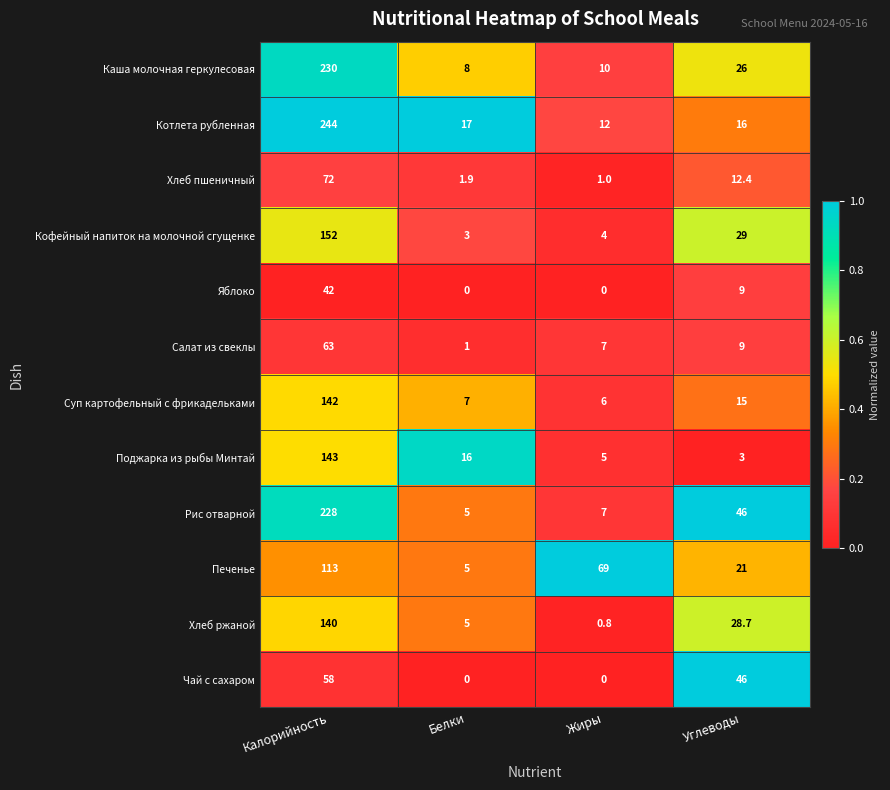

List the series in order of their peak value, lowest first.

Яблоко, Чай с сахаром, Салат из свеклы, Хлеб пшеничный, Печенье, Хлеб ржаной, Суп картофельный с фрикадельками, Поджарка из рыбы Минтай, Кофейный напиток на молочной сгущенке, Рис отварной, Каша молочная геркулесовая, Котлета рубленная